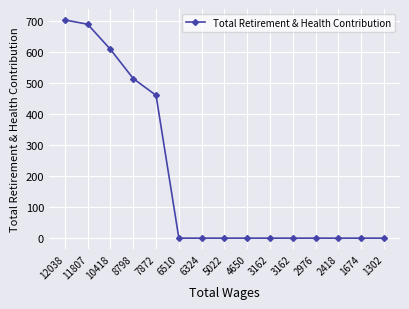

Reading left to right, list all the values displayed in this chart.

12038=703	11807=689	10418=608	8798=514	7872=460	6510=0	6324=0	5022=0	4650=0	3162=0	3162=0	2976=0	2418=0	1674=0	1302=0